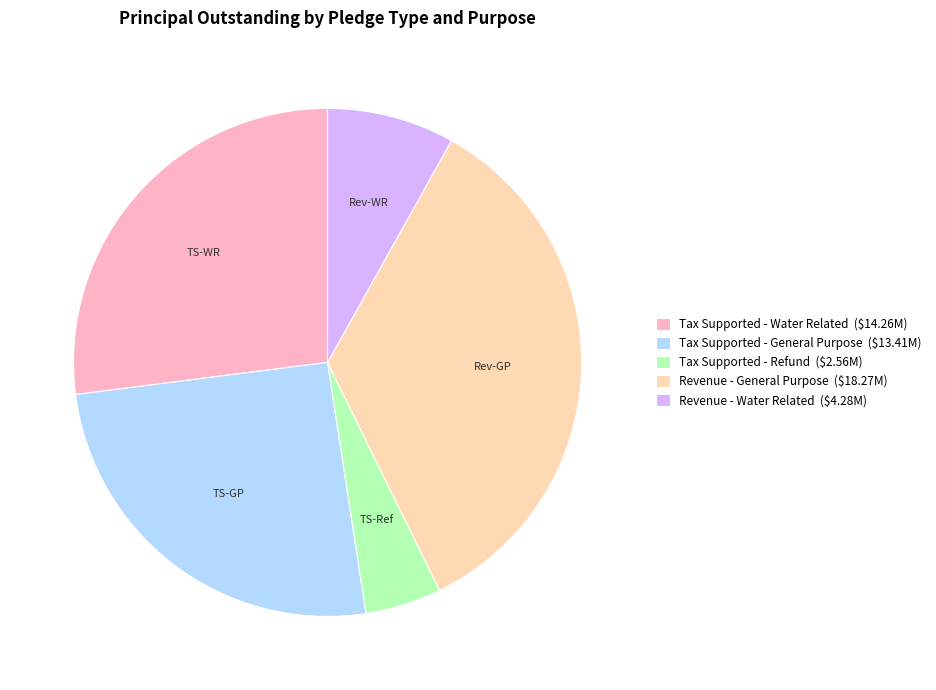

How many segments does this pie chart have?

5